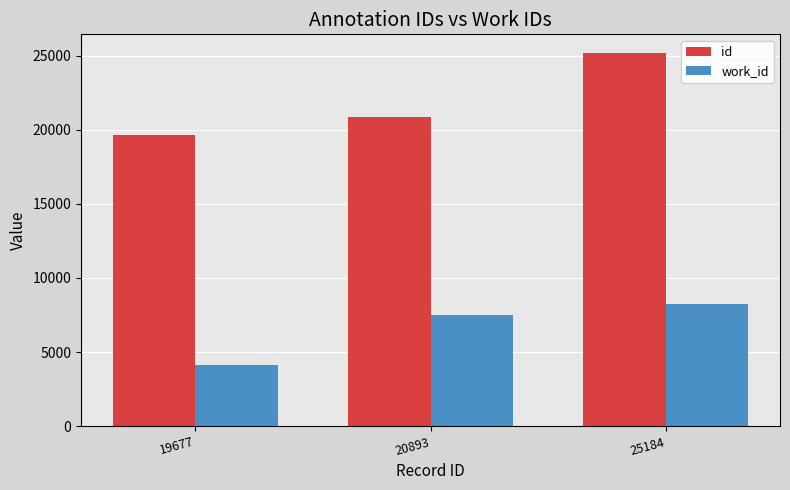

Where is work_id nearest to the value 6214?

20893